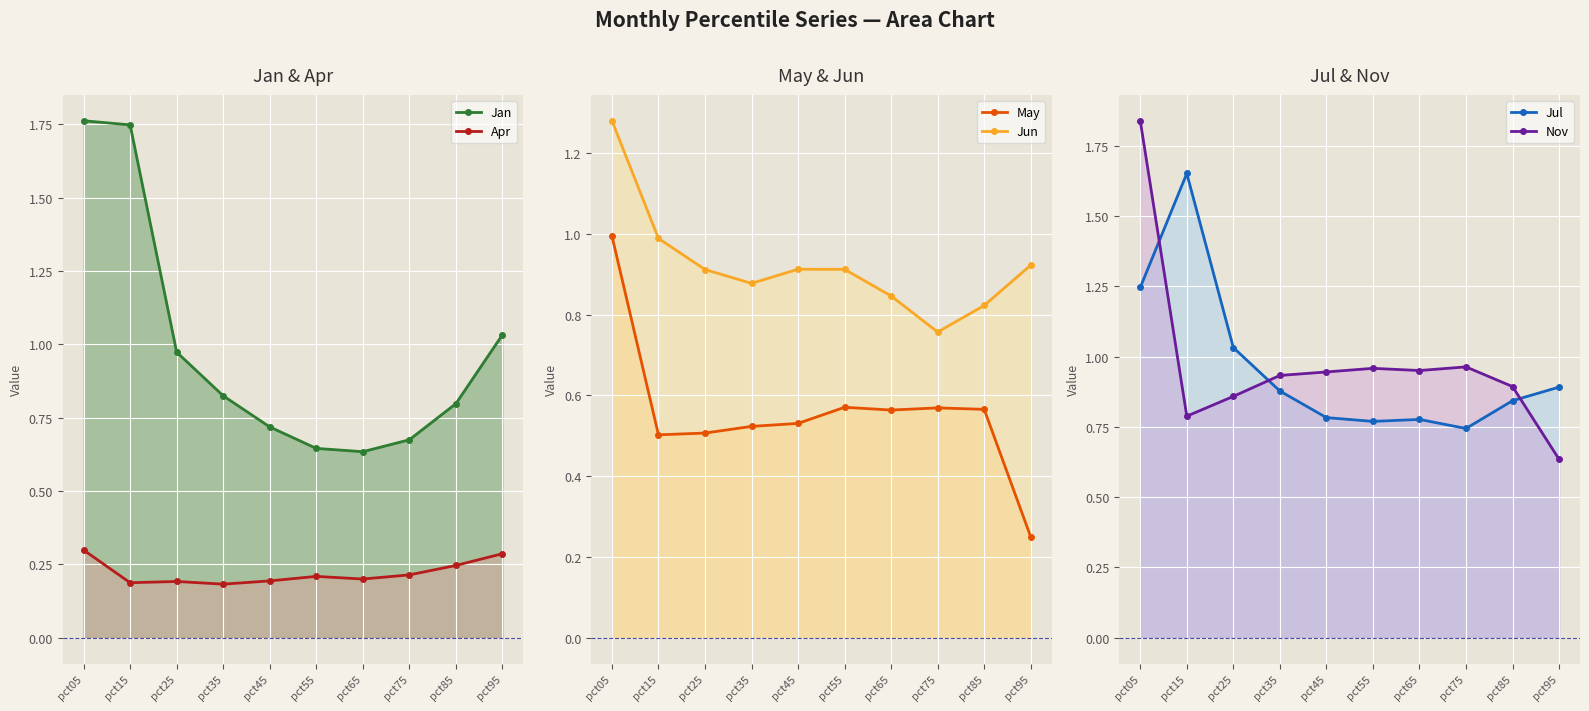

Which has a higher value, pct15 or pct05?

pct05